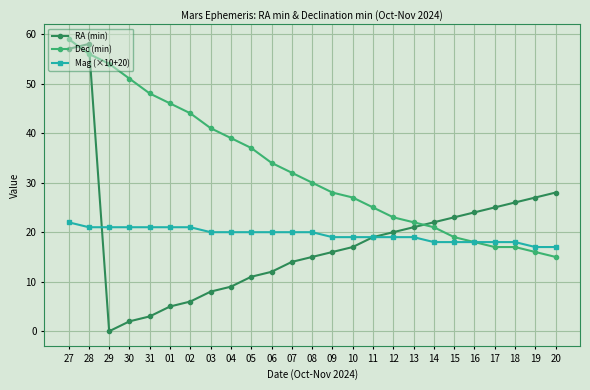

Reading left to right, what are all the values shown in this chart?

RA (min): 27=57	28=58	29=0	30=2	31=3	01=5	02=6	03=8	04=9	05=11	06=12	07=14	08=15	09=16	10=17	11=19	12=20	13=21	14=22	15=23	16=24	17=25	18=26	19=27	20=28
Dec (min): 27=59	28=56	29=54	30=51	31=48	01=46	02=44	03=41	04=39	05=37	06=34	07=32	08=30	09=28	10=27	11=25	12=23	13=22	14=21	15=19	16=18	17=17	18=17	19=16	20=15
Mag (×10+20): 27=22	28=21	29=21	30=21	31=21	01=21	02=21	03=20	04=20	05=20	06=20	07=20	08=20	09=19	10=19	11=19	12=19	13=19	14=18	15=18	16=18	17=18	18=18	19=17	20=17